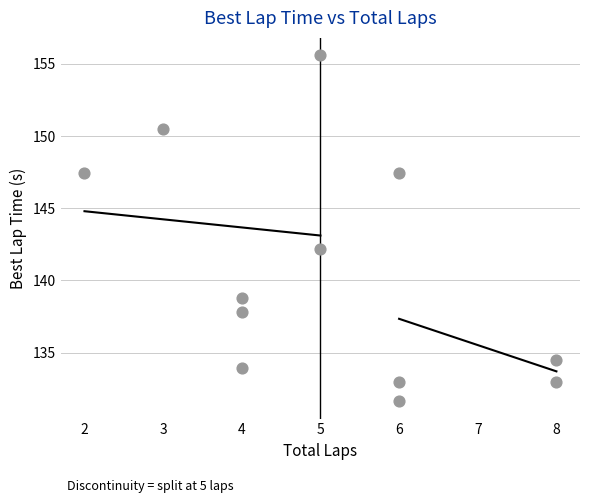

What Y value in the scatter plot is closest to 143?

142.2